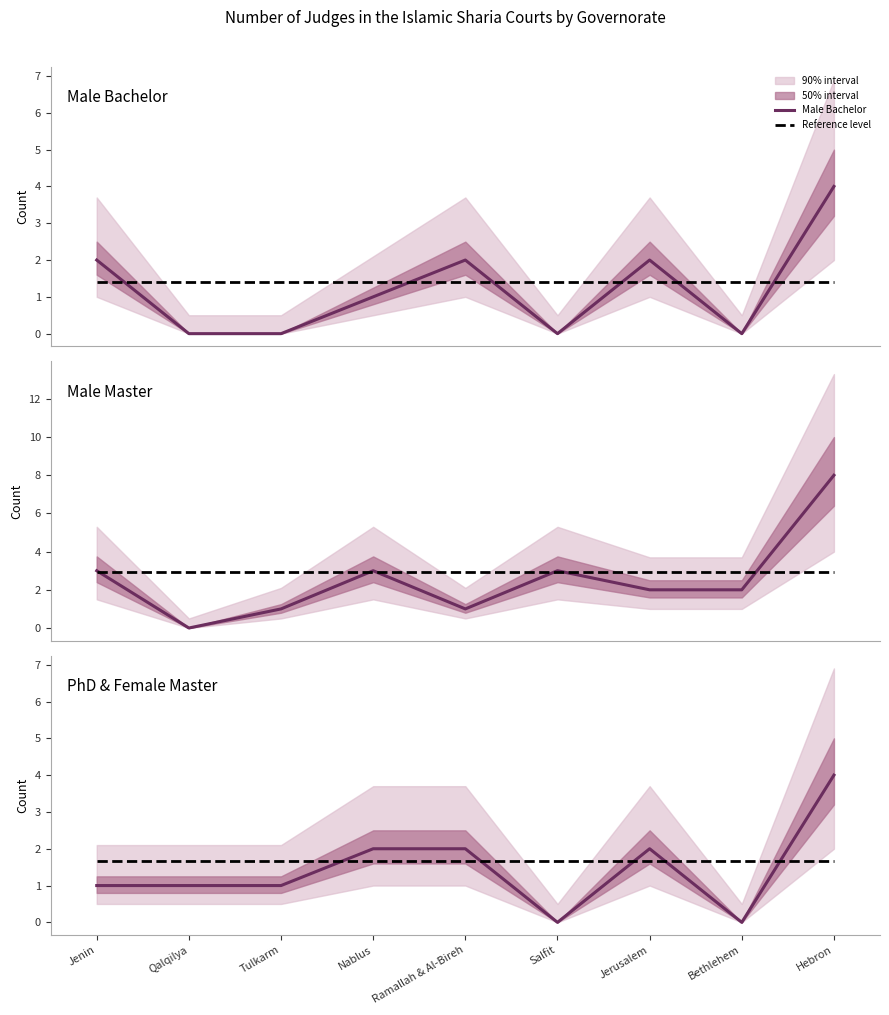

How many data points in Male Master are less than 2?

3